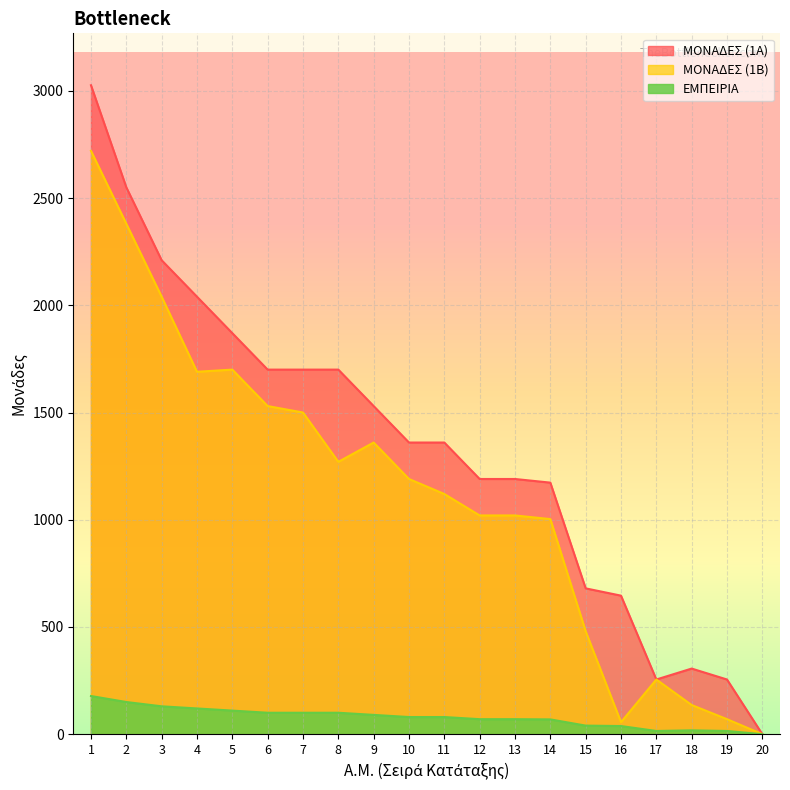

Rank the series by their maximum value, from lowest to highest.

ΕΜΠΕΙΡΙΑ, ΜΟΝΑΔΕΣ (1Β), ΜΟΝΑΔΕΣ (1Α)